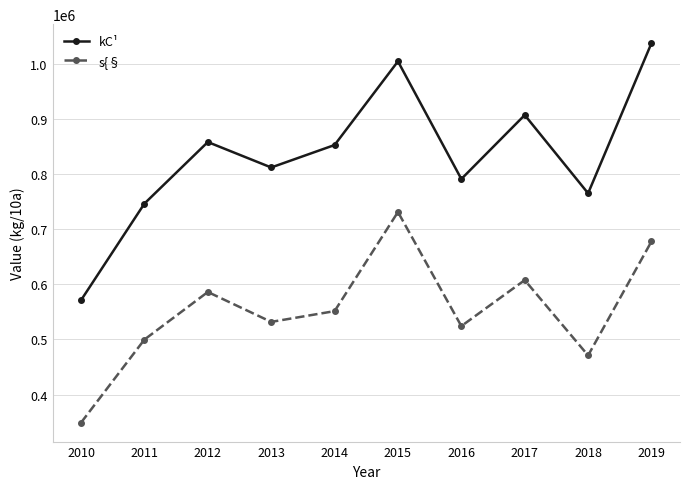

What are all the series names shown in the legend?

kC¹, s{§